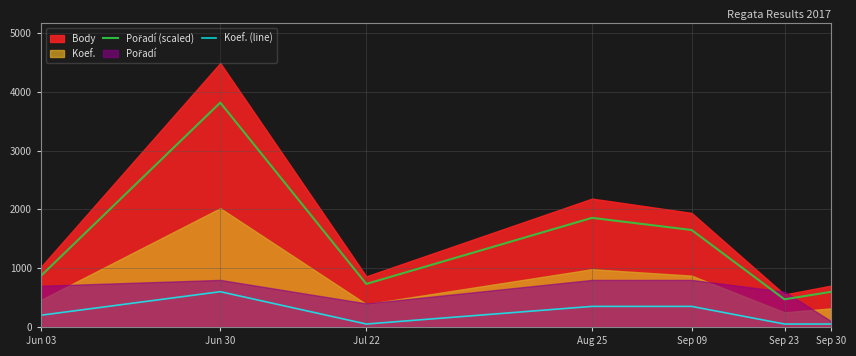

The value of Pořadí (scaled) at Sep 30 is 856.1. True or false?

False